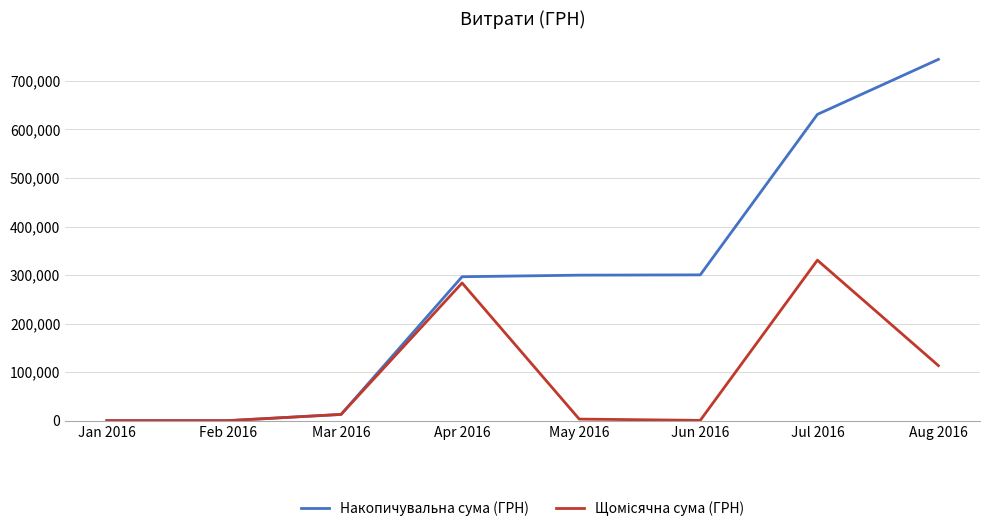

Which series has the largest range (max minus min)?

Накопичувальна сума (ГРН)